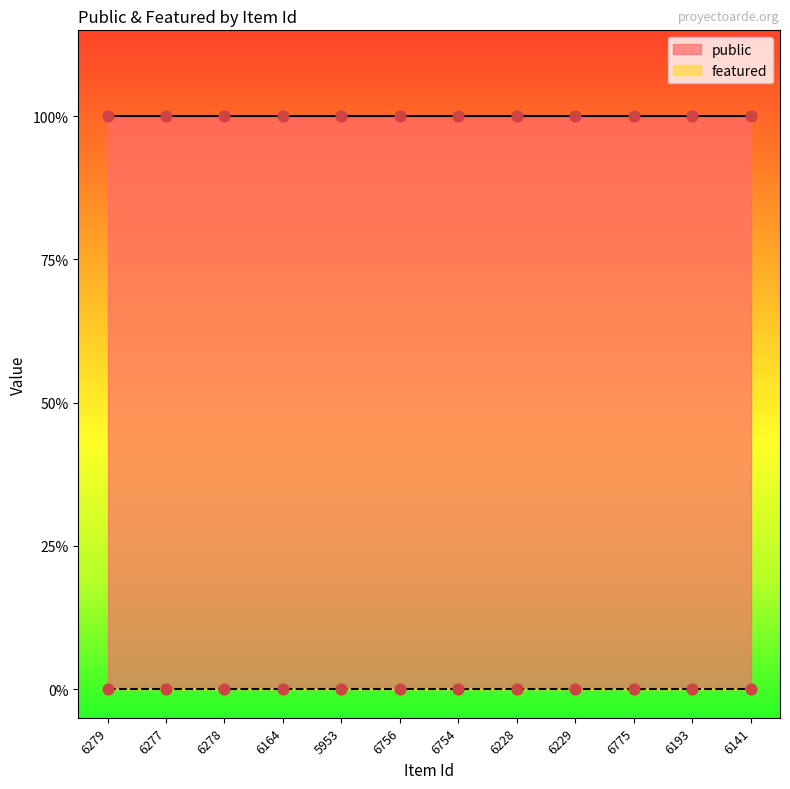

At how many categories does at least one series exceed 0?

12